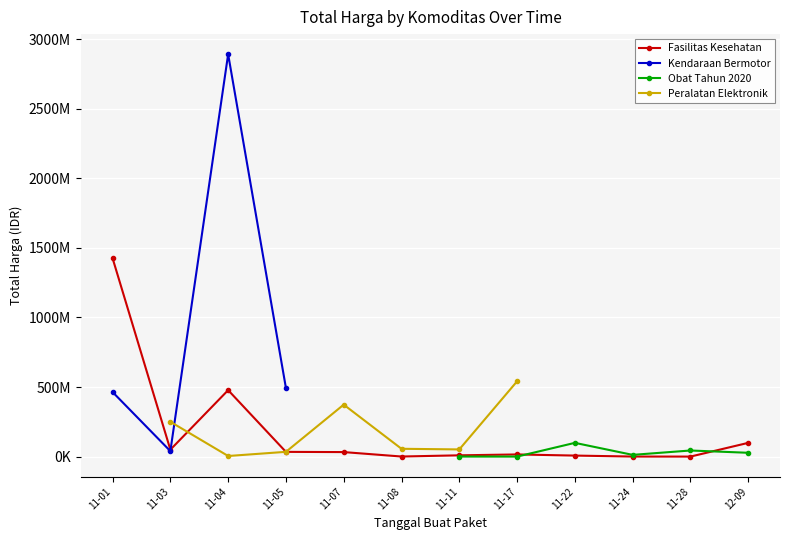

What is the spread (max minus min) of values at 11-08?

55574925.0